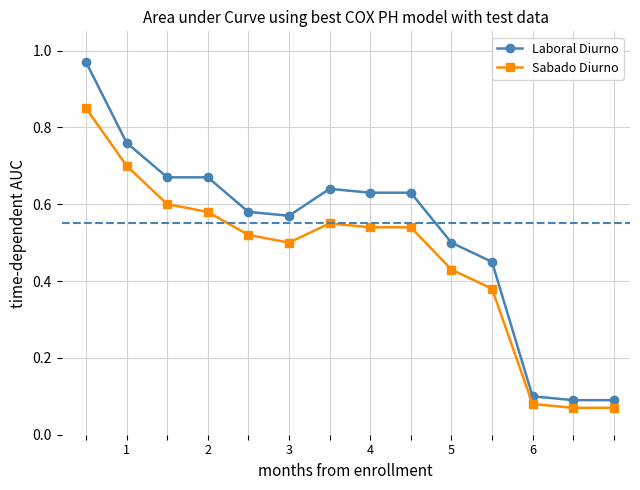

True or false: Sabado Diurno has more than 0 points higher than both neighbors.

True